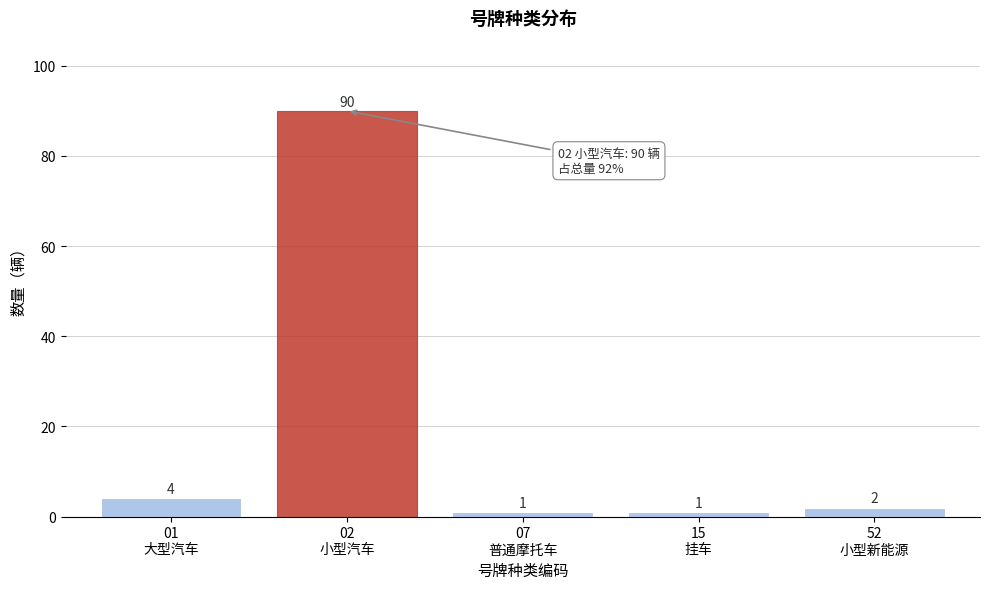

Reading right to left, list all the values displayed in this chart.

2	1	1	90	4